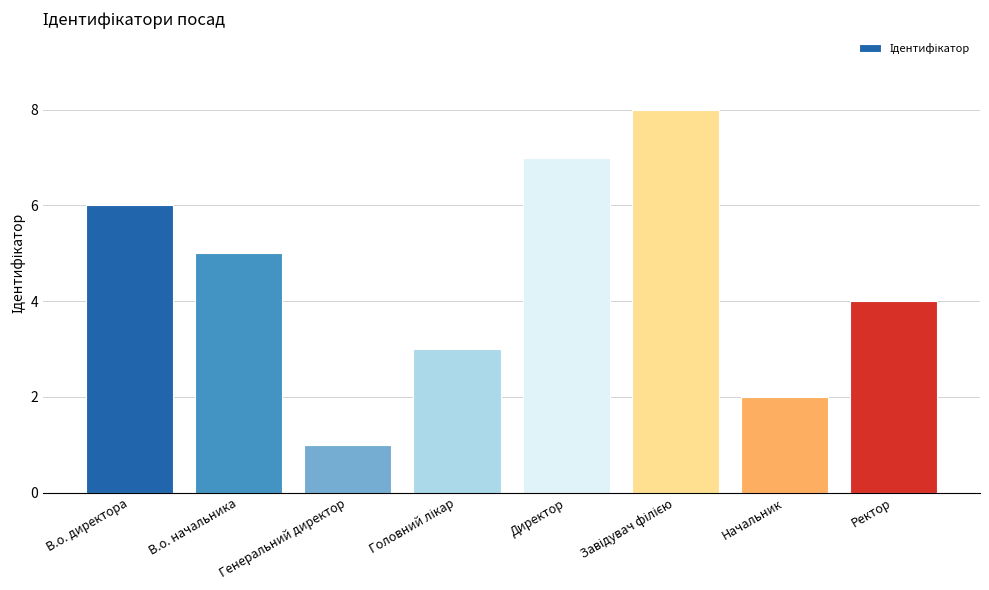

The value at В.о. начальника is 8. True or false?

False